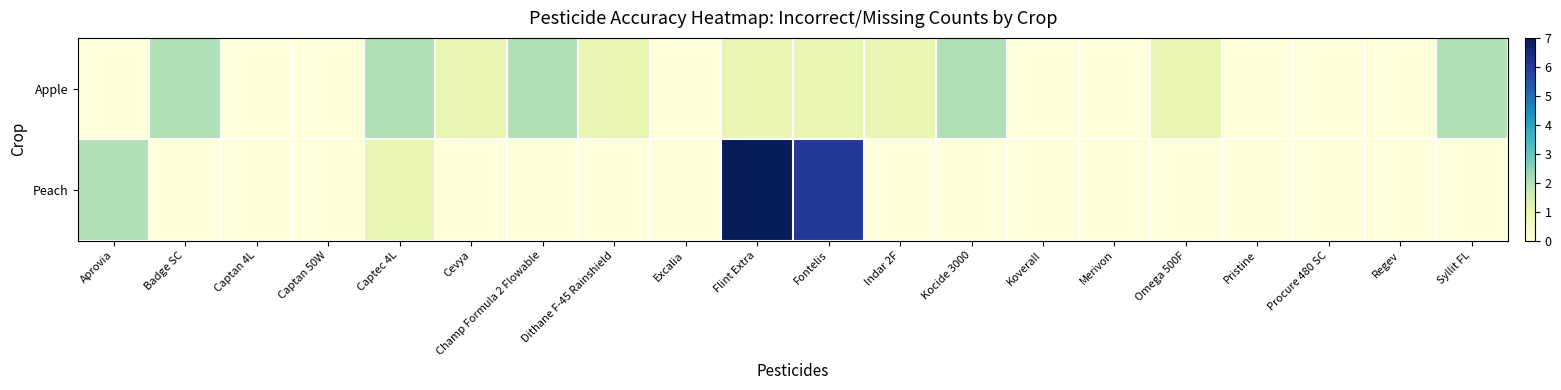

At how many categories does at least one series exceed 2?

2